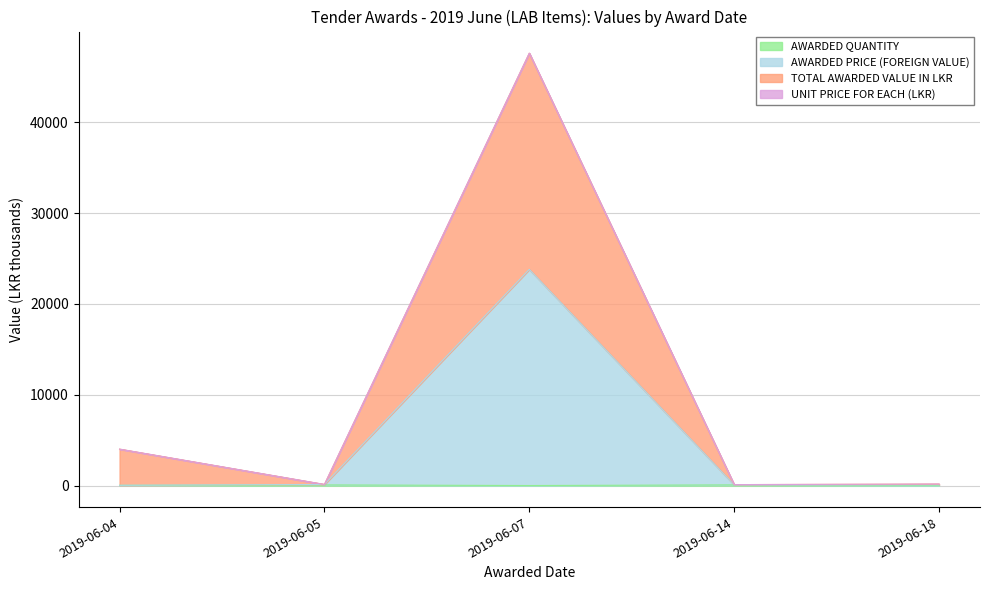

Which label corresponds to the largest value in the chart?

2019-06-07